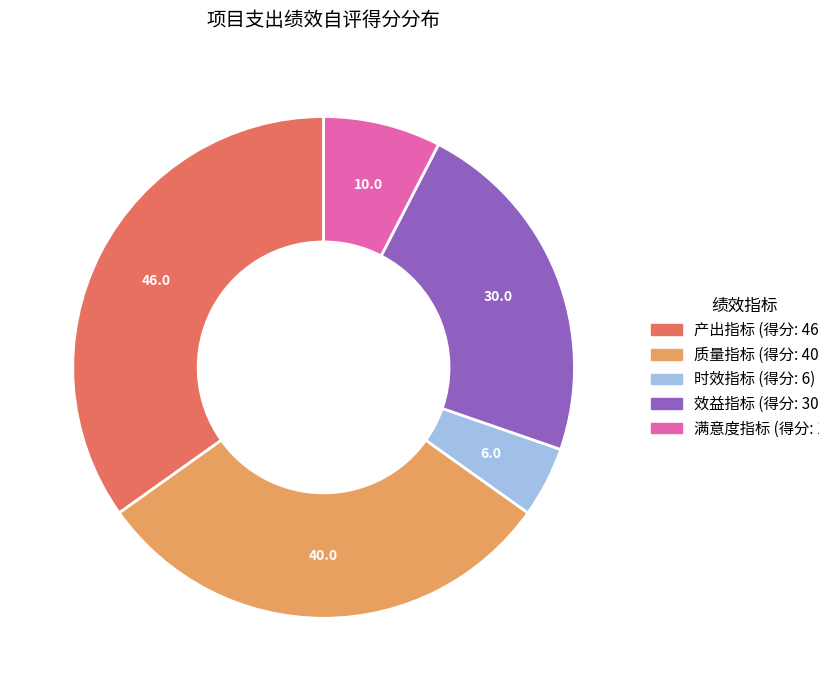

Which category has the biggest portion of the pie?

产出指标